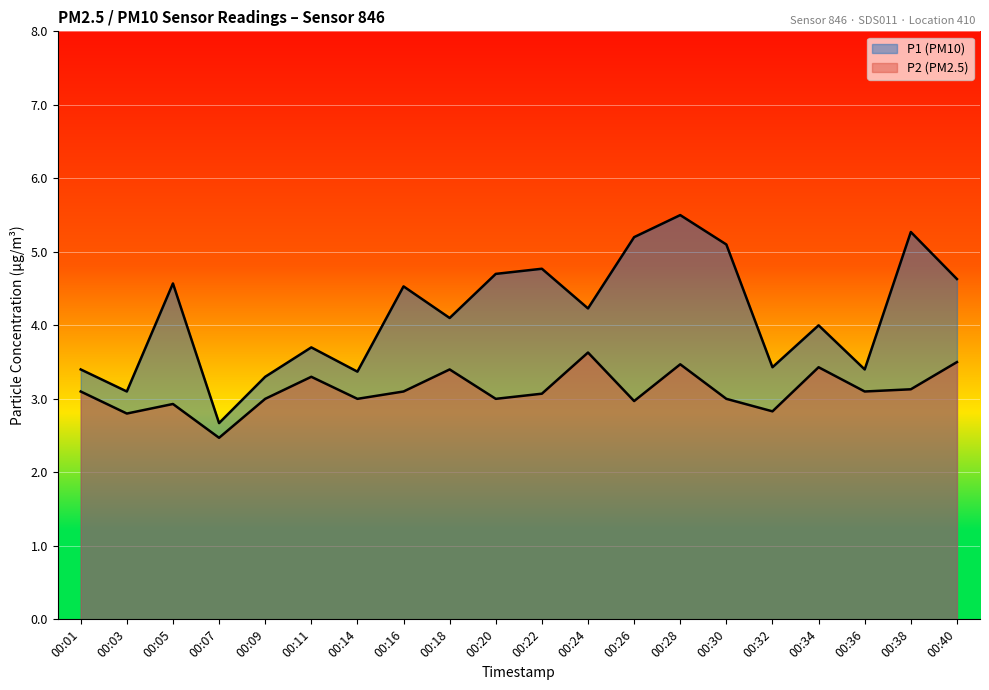

What is the highest value of the P1 series?

5.5